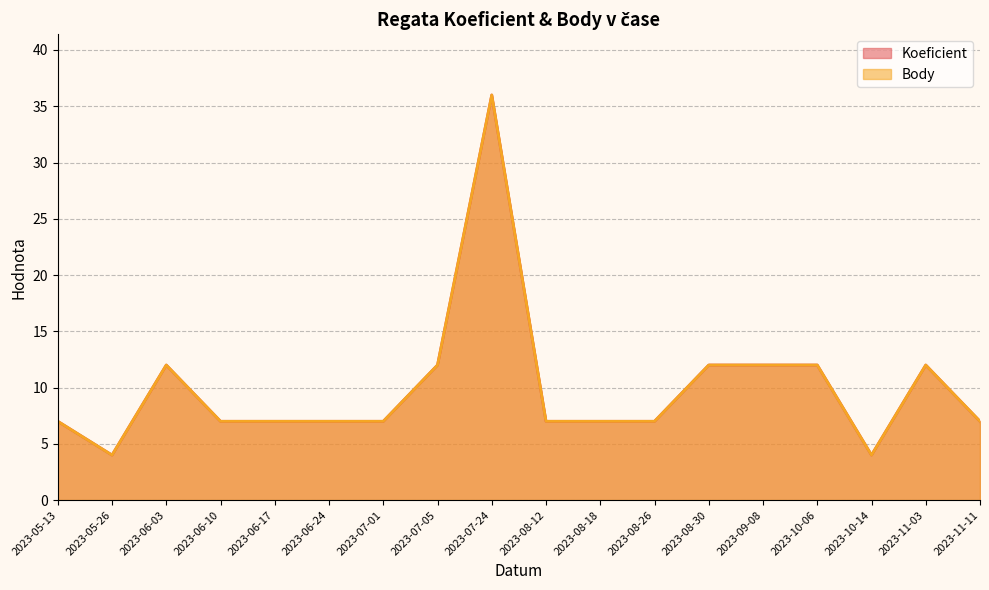

Reading left to right, what are all the values shown in this chart?

Koeficient: 7	4	12	7	7	7	7	12	36	7	7	7	12	12	12	4	12	7
Body: 7	4	12	7	7	7	7	12	36	7	7	7	12	12	12	4	12	7